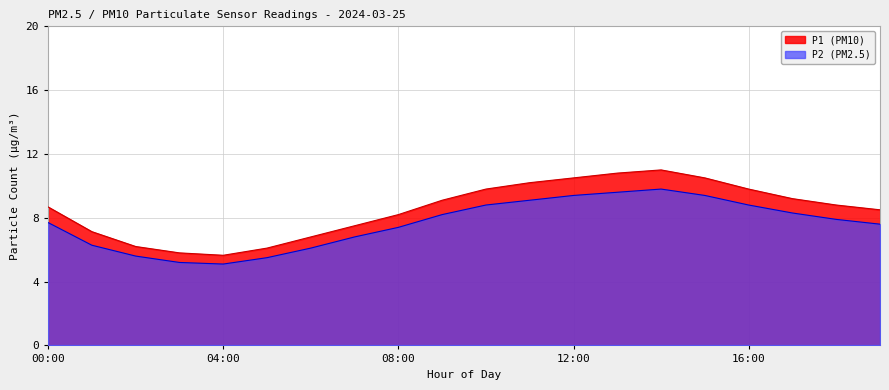

Read the P1 value at 11:00.

10.2